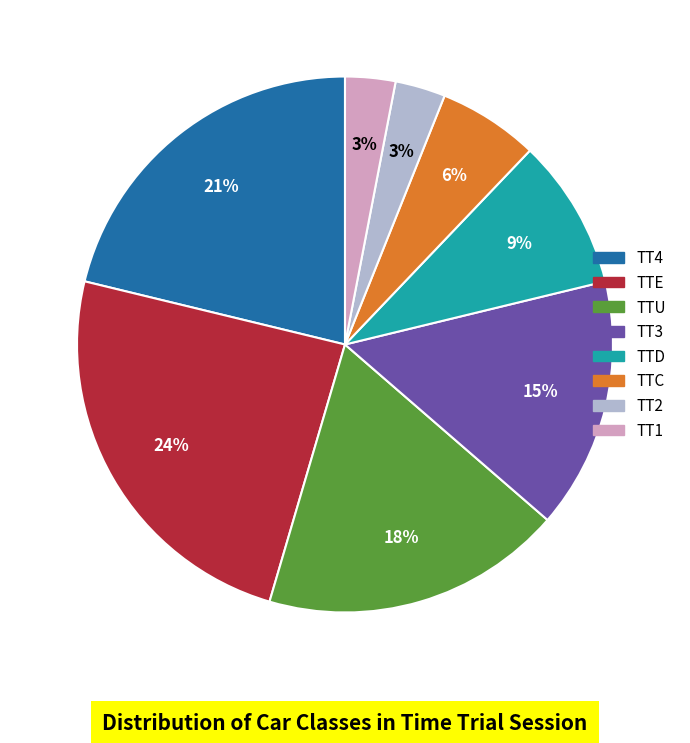

What percentage is the TT4 slice, to the nearest percent?

21%